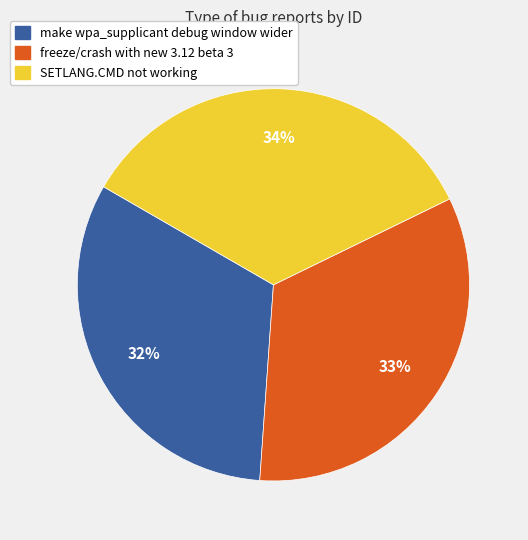

Does SETLANG.CMD not working represent more than half of the total?

No